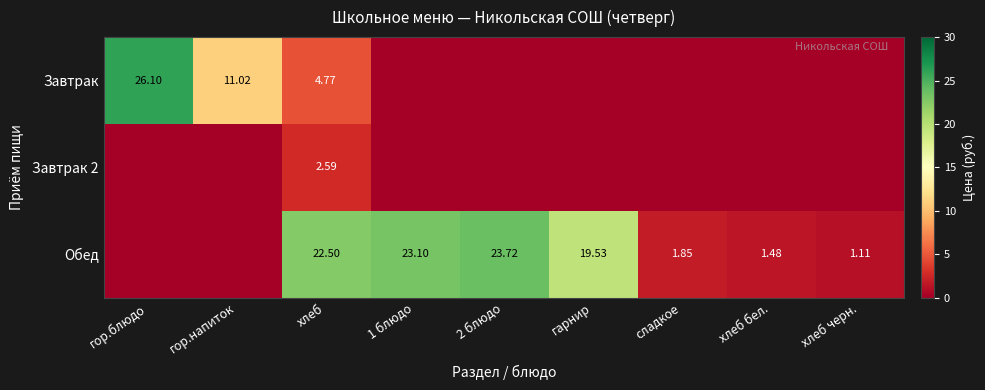

The Завтрак 2 series shows 0.0 at хлеб бел.. True or false?

True